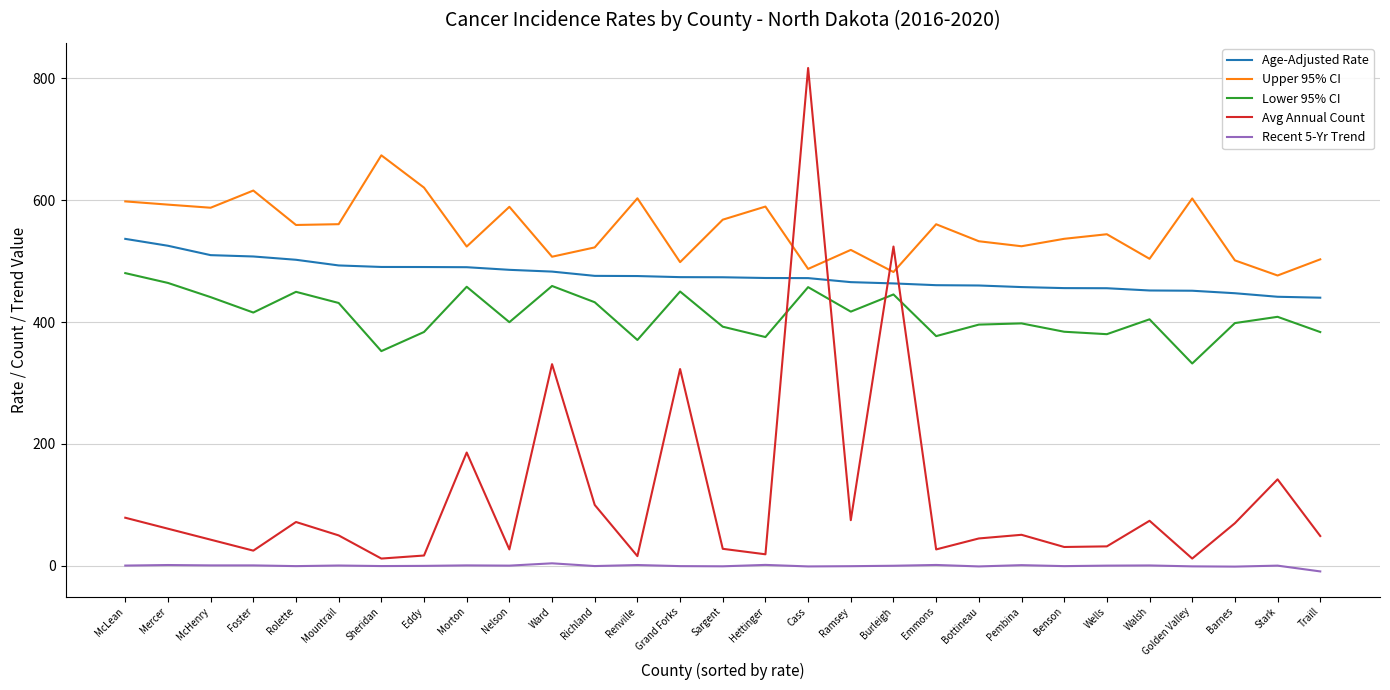

The Age-Adjusted Rate series shows 664.8 at Emmons. True or false?

False